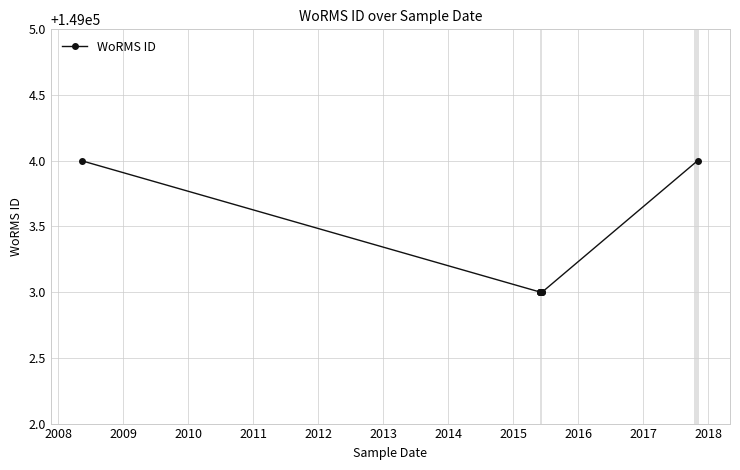

True or false: the data shows 36850 at 2011.

False